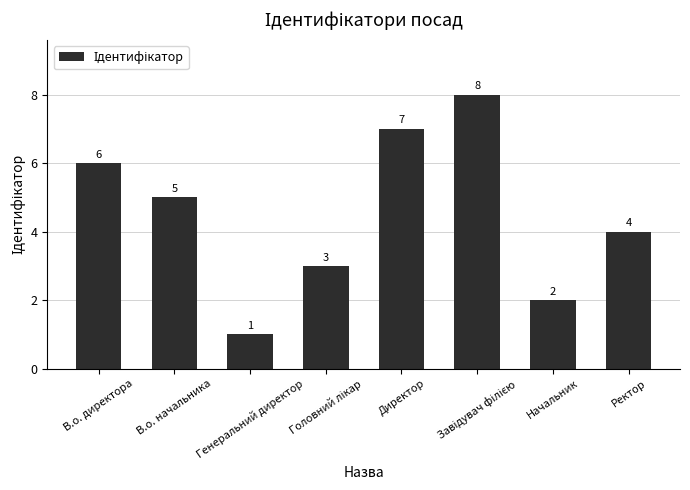

How many values are below 5?

4